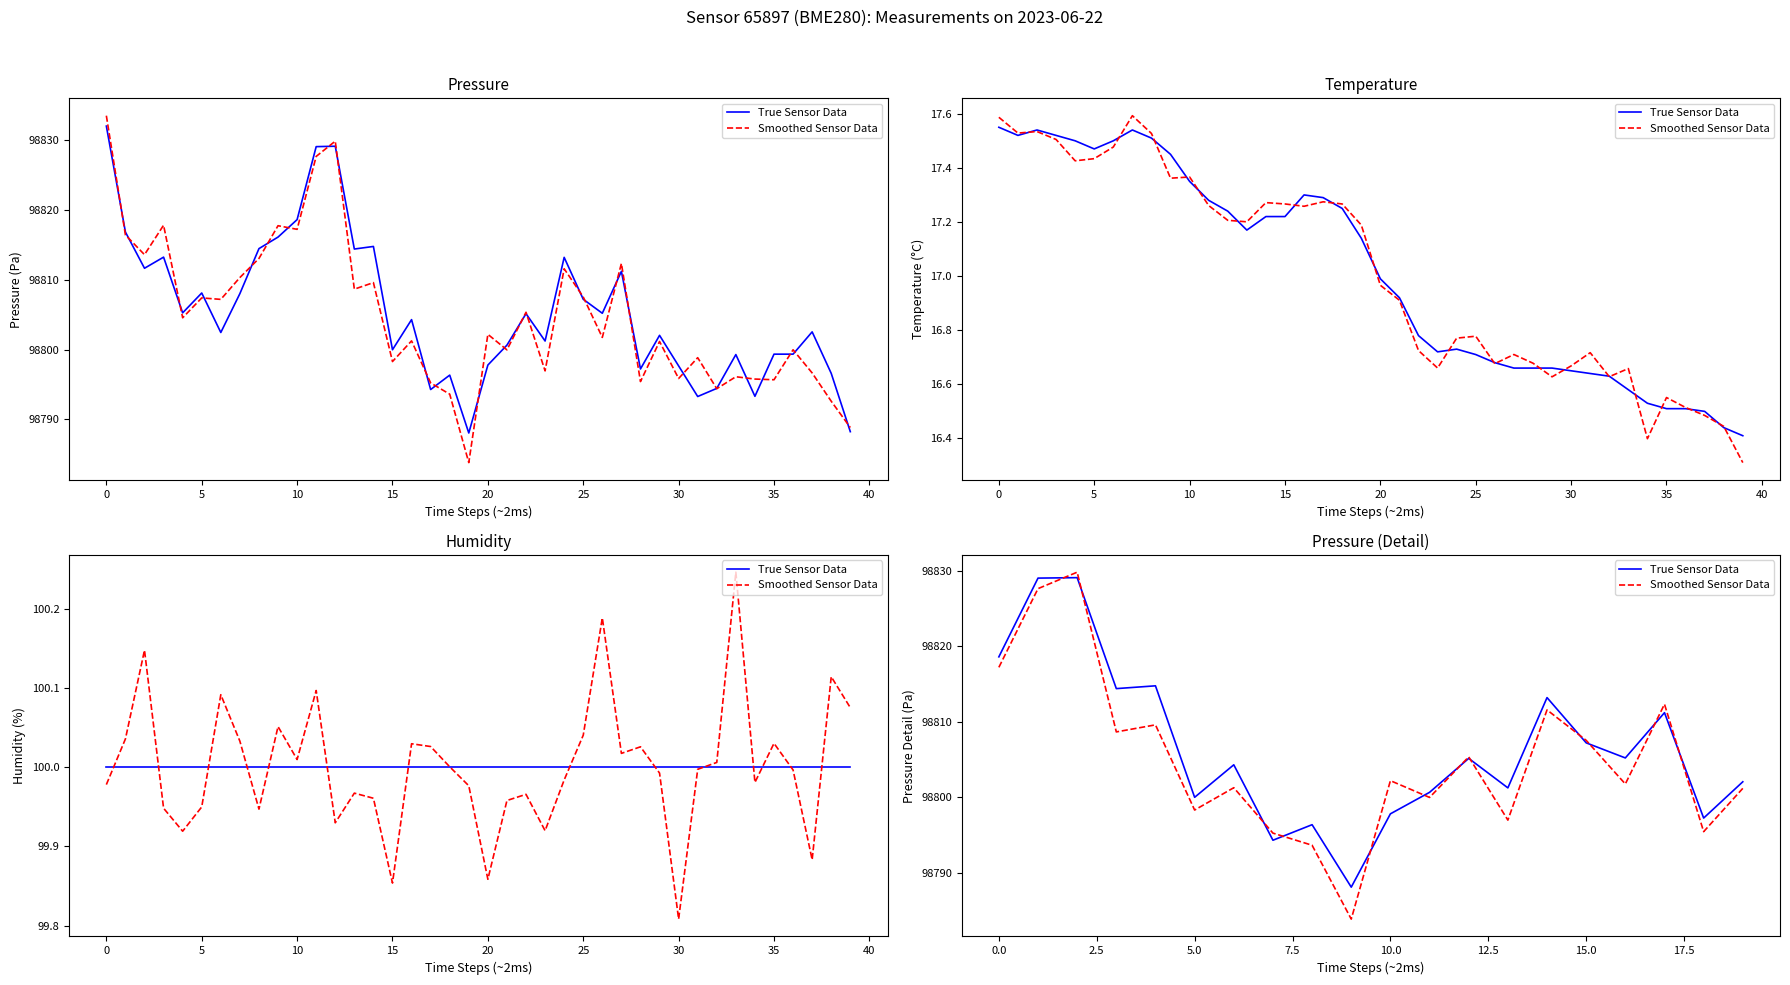

Which series has the largest total across all categories?

True Sensor Data